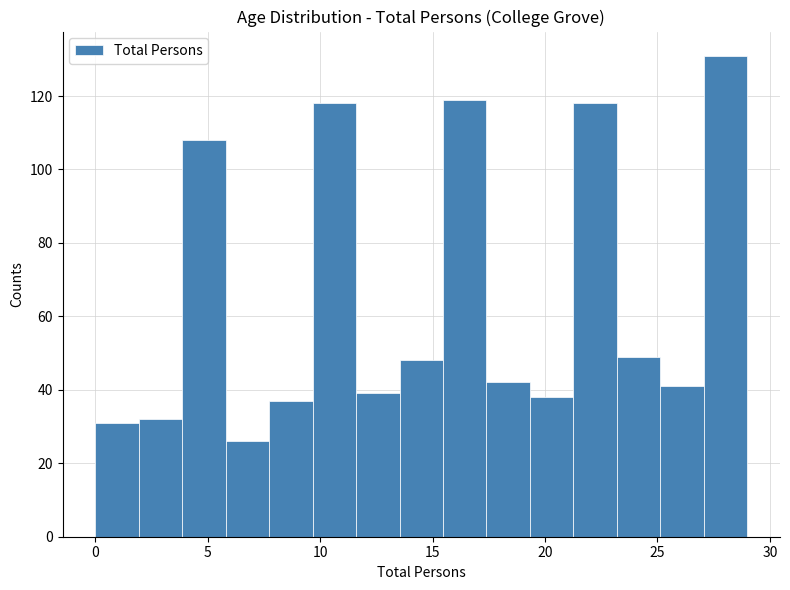

Read against the x-axis, roughly where is the centre of the tallest bar?

28.0